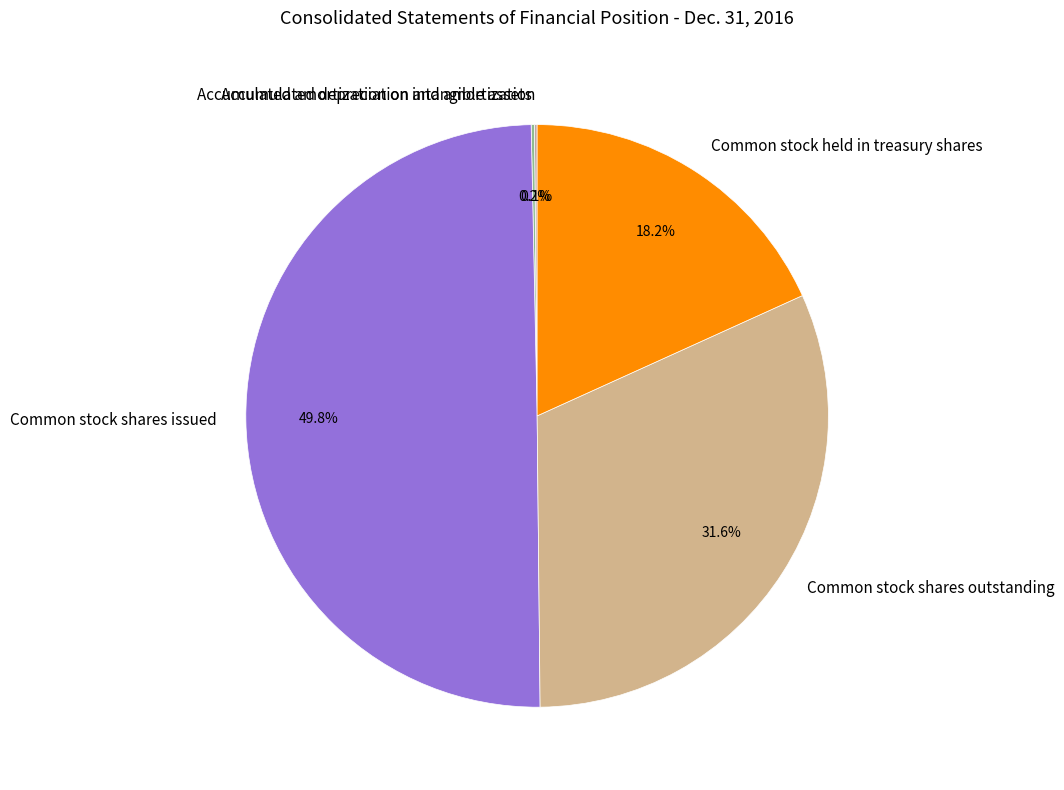

To the nearest percent, what percentage of the pie is Common stock shares issued?

50%